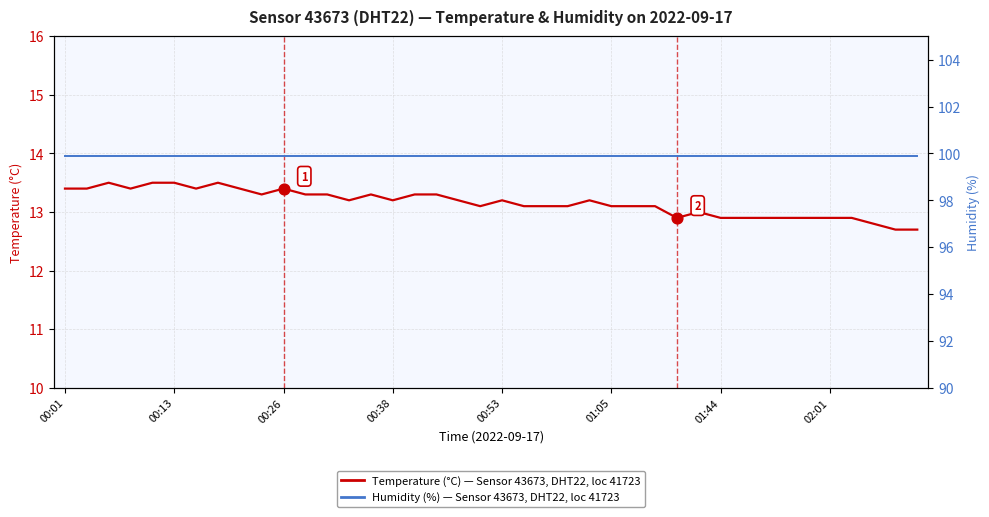

Which series contains the lowest Y value?

Temperature (°C)